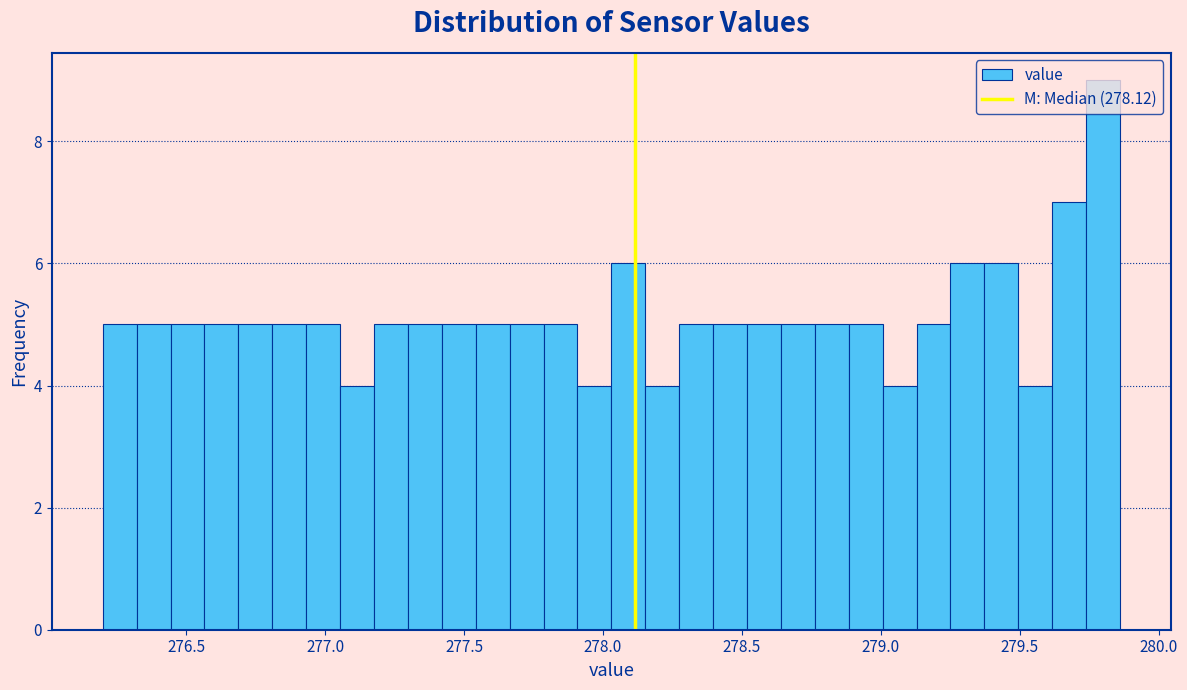

Read against the x-axis, roughly where is the centre of the tallest bar?

279.80